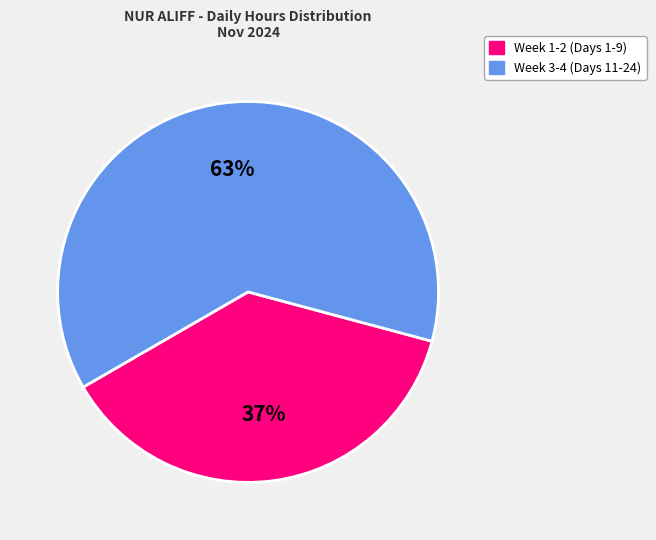

To the nearest percent, what is the average slice percentage?

50%